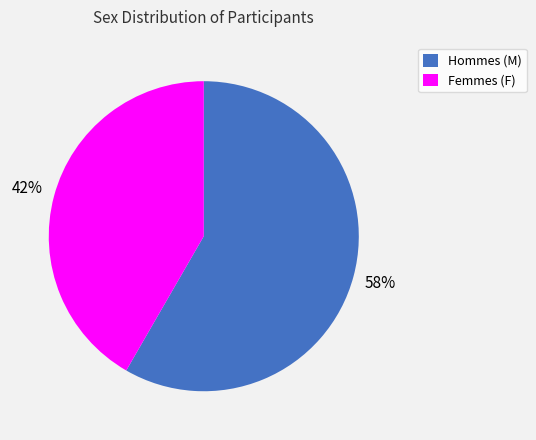

Is there any slice that represents more than half of the pie?

Yes